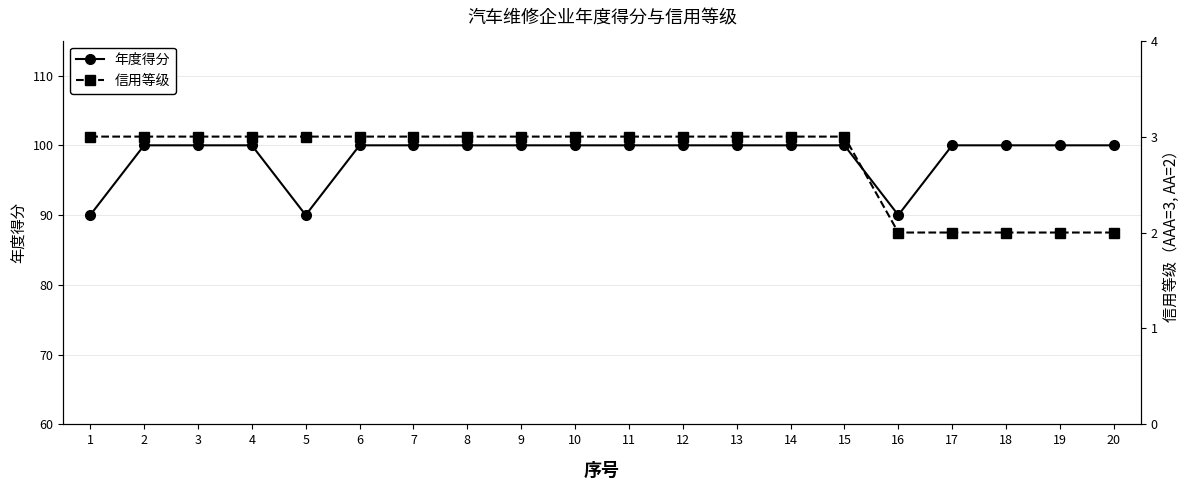

What is the value of the 年度得分 point at the 7th from the left?

100